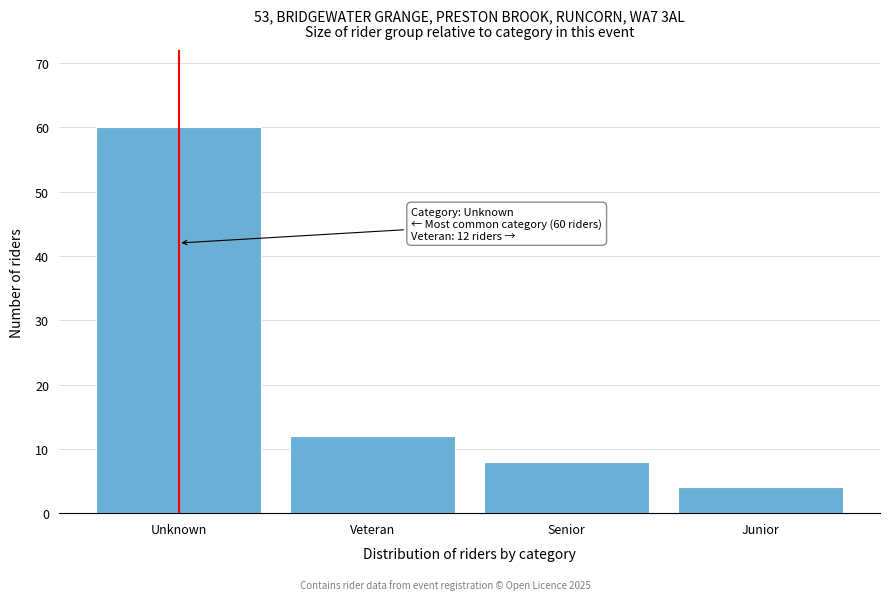

Reading left to right, list all the values displayed in this chart.

Unknown=60	Veteran=12	Senior=8	Junior=4